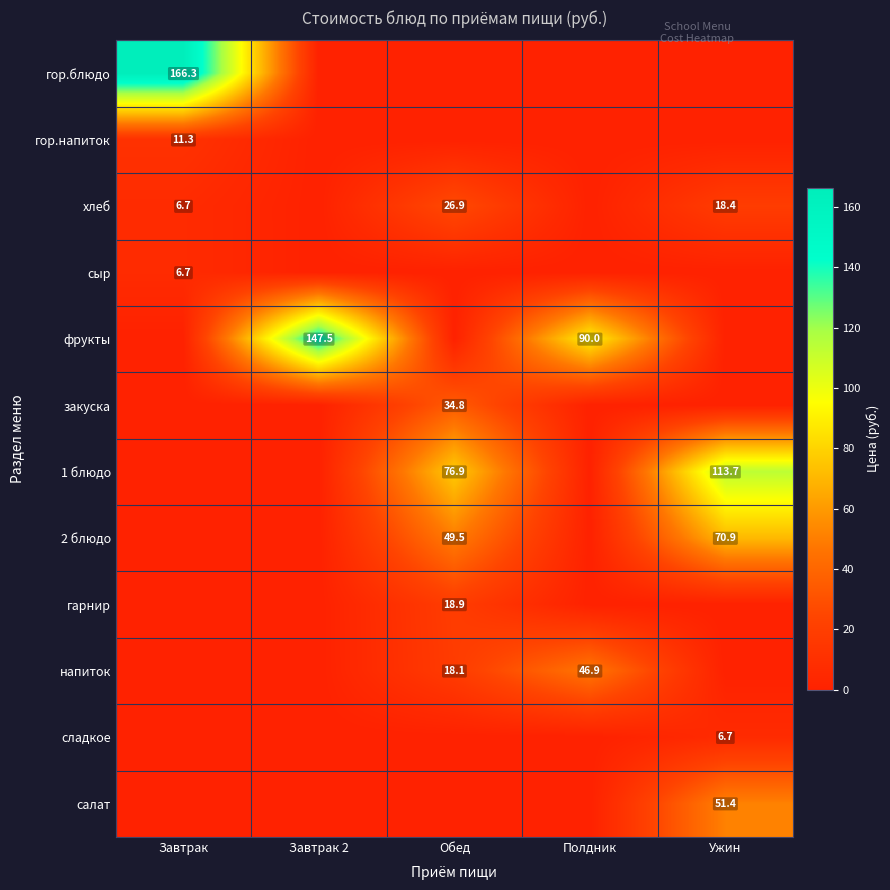

The value of салат at Ужин is 51.4. True or false?

True